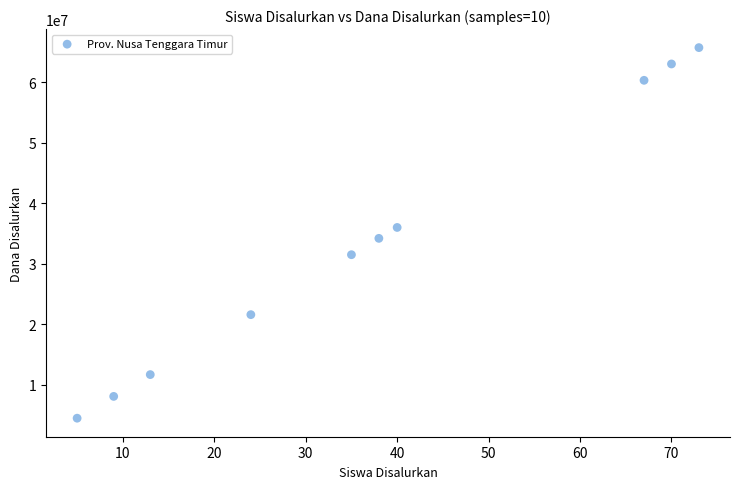

What is the range of X values (max minus min)?

68